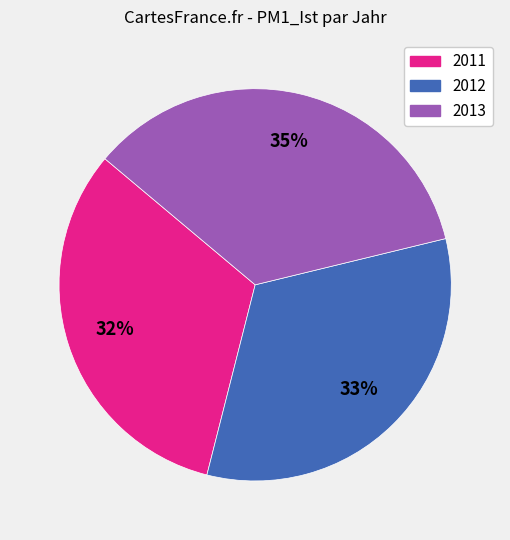

Does 2012 represent more than half of the total?

No